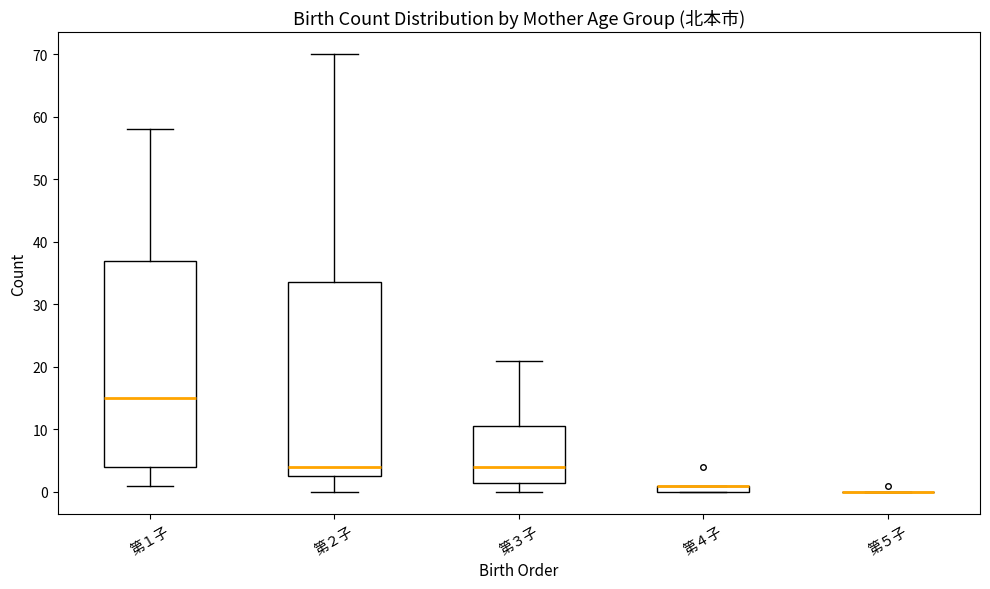

Comparing the boxes themselves (not the whiskers), which one is the tallest?

第１子